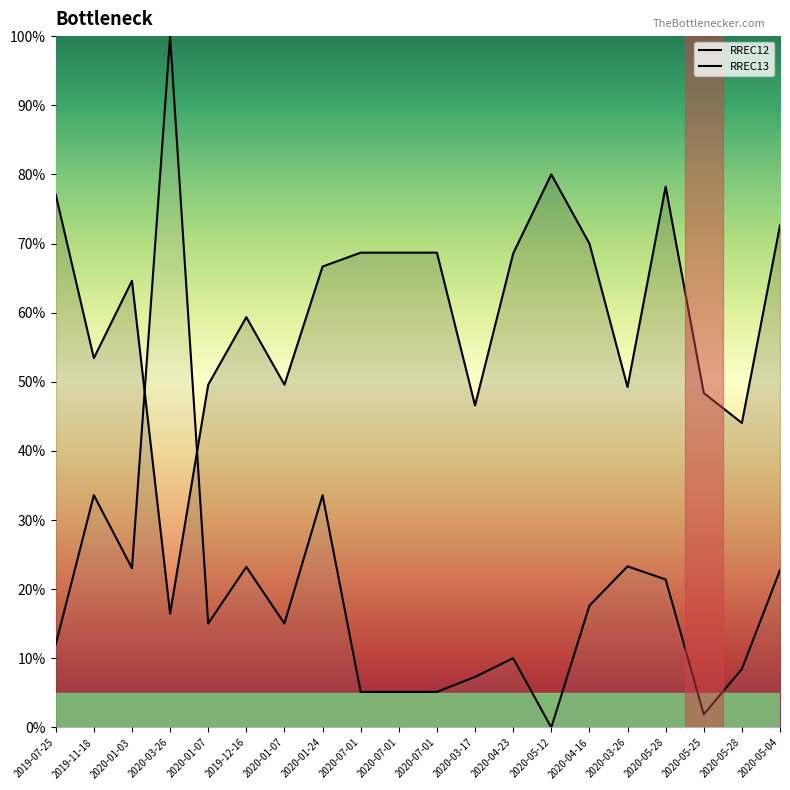

List the series in order of their overall mean, lowest first.

RREC13, RREC12